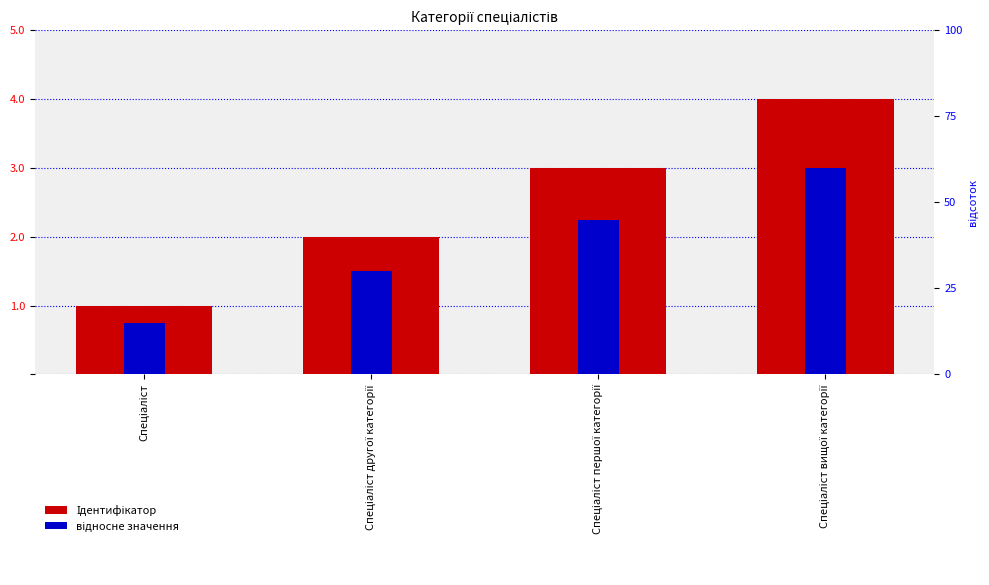

What is the total value across all series at Спеціаліст?

1.1